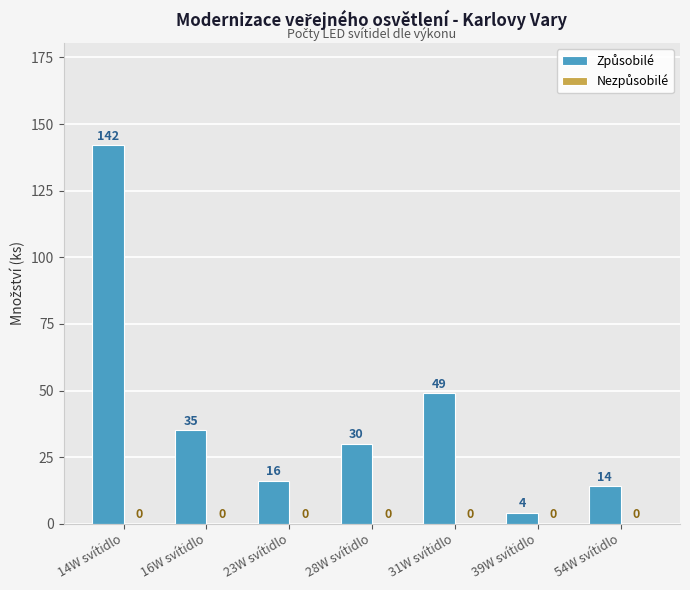

Count the number of data series in this chart.

1